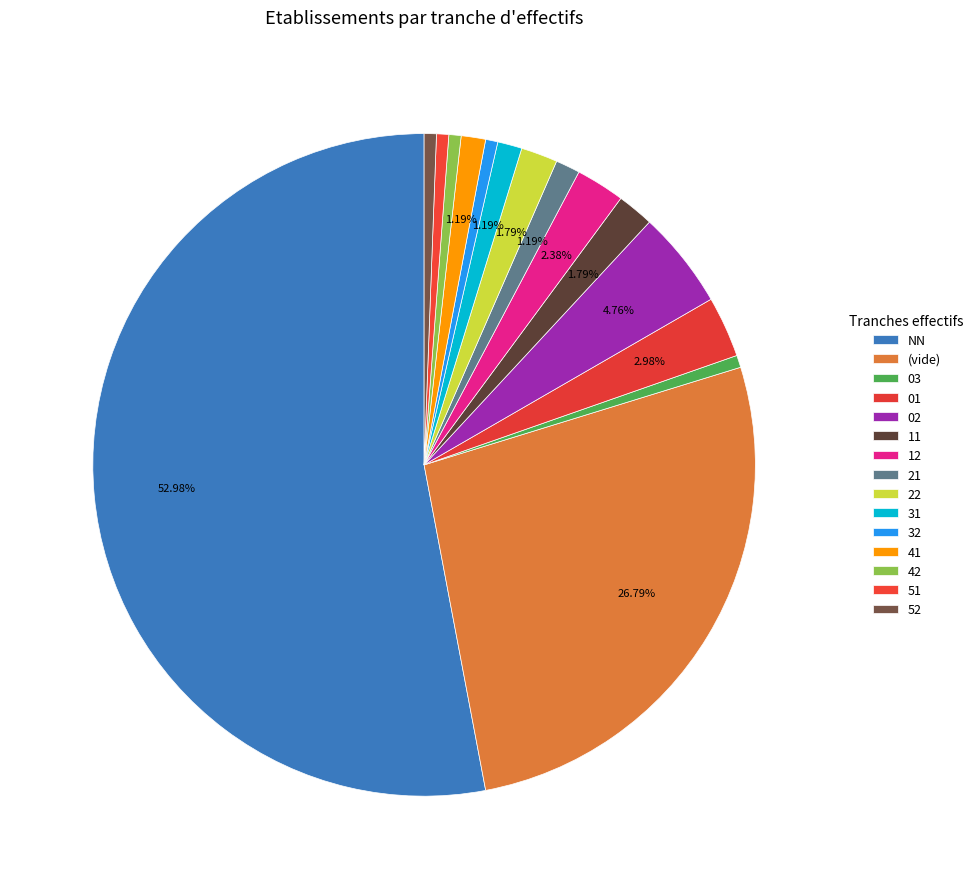

Count the number of slices in the pie.

15